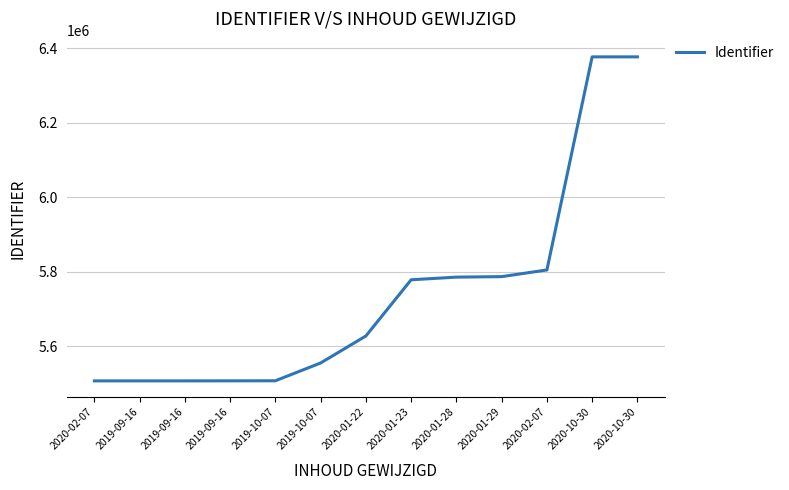

Does the chart have visible grid lines?

Yes